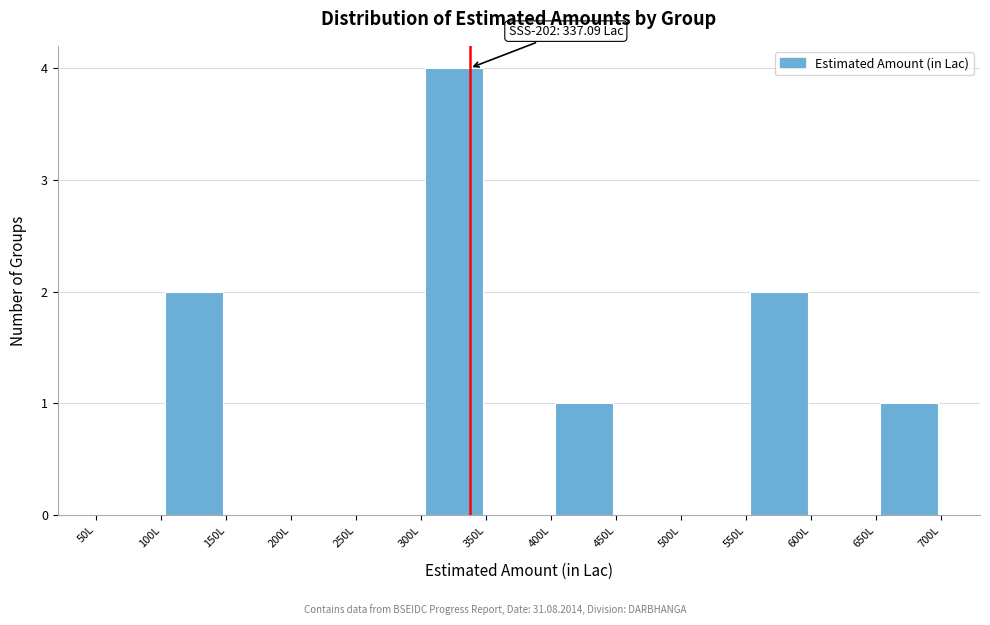

Over which range of the x-axis is the bar tallest?

300 to 350